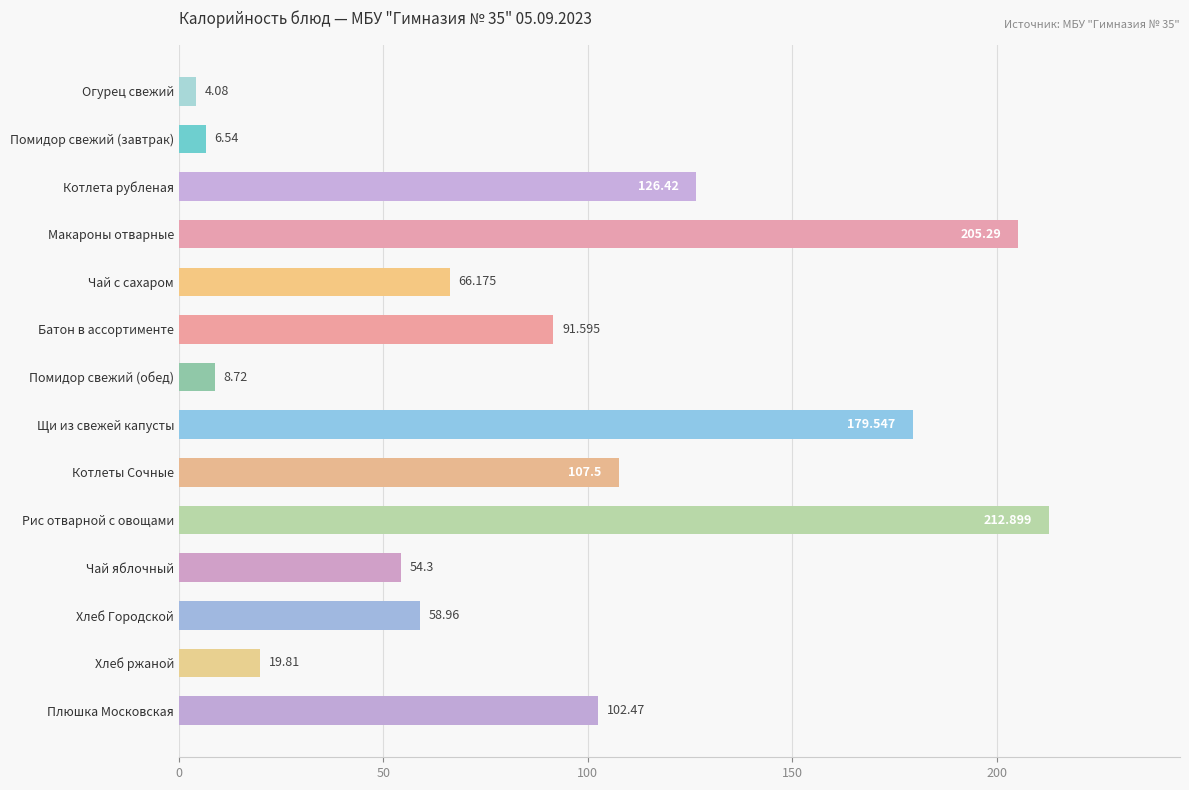

List the labels in order of value, largest first.

Рис отварной с овощами, Макароны отварные, Щи из свежей капусты, Котлета рубленая, Котлеты Сочные, Плюшка Московская, Батон в ассортименте, Чай с сахаром, Хлеб Городской, Чай яблочный, Хлеб ржаной, Помидор свежий (обед), Помидор свежий (завтрак), Огурец свежий